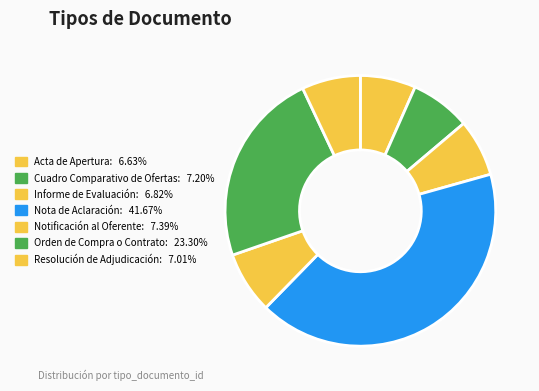

How many segments does this pie chart have?

7